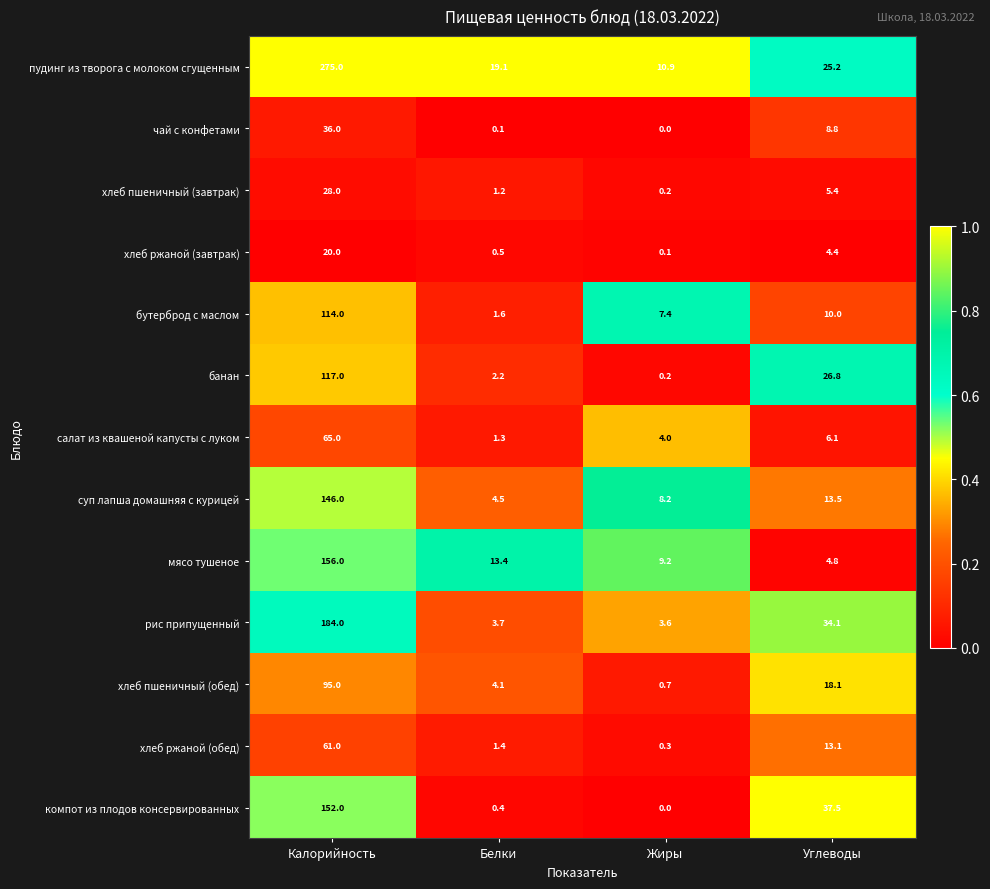

At which category does the chart reach its minimum across all series?

Жиры